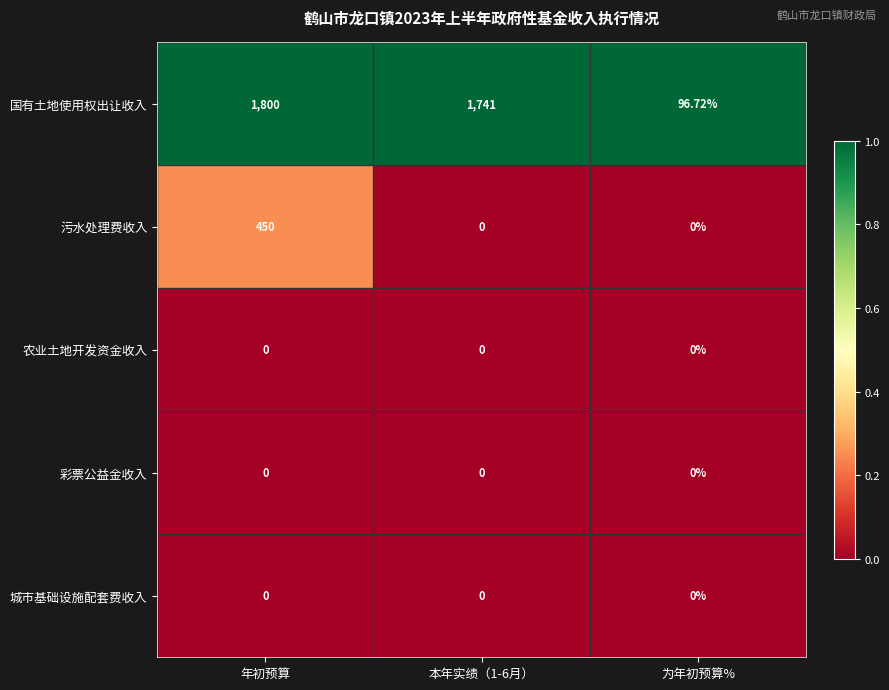

Which series has the largest range (max minus min)?

国有土地使用权出让收入